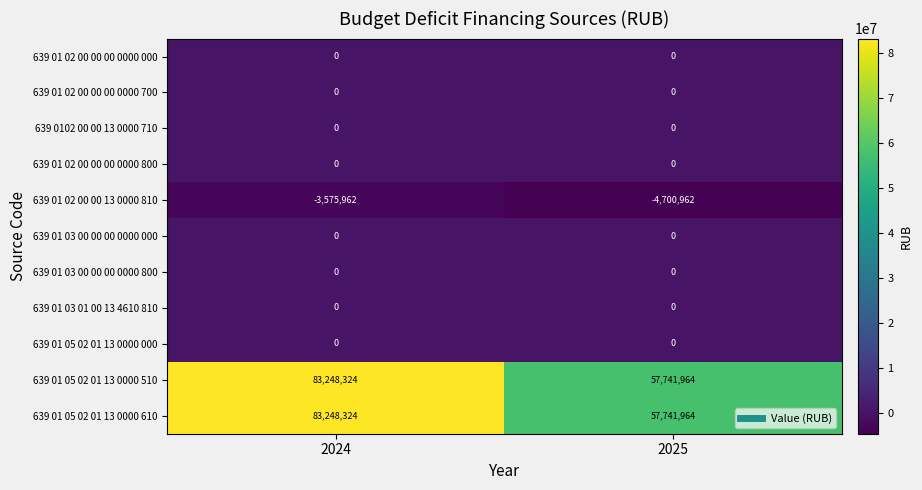

How many series are shown in this chart?

11